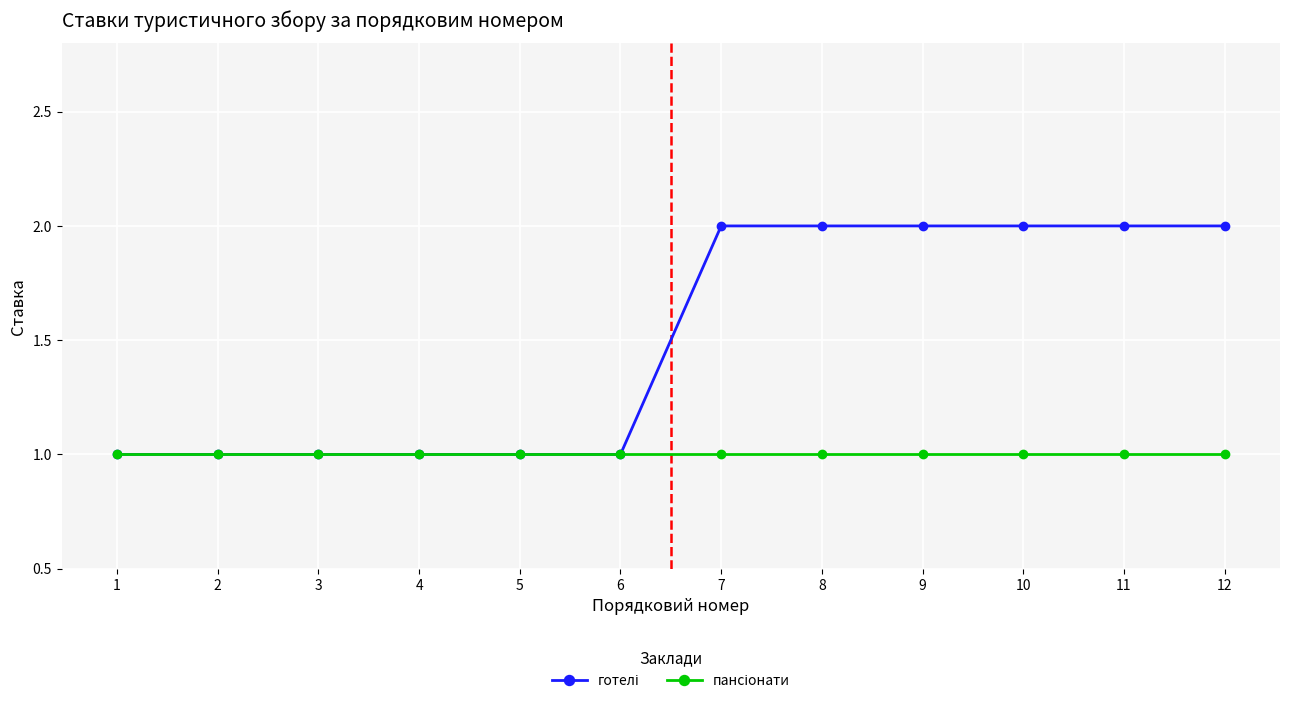

True or false: пансіонати has more than 2 points higher than both neighbors.

False